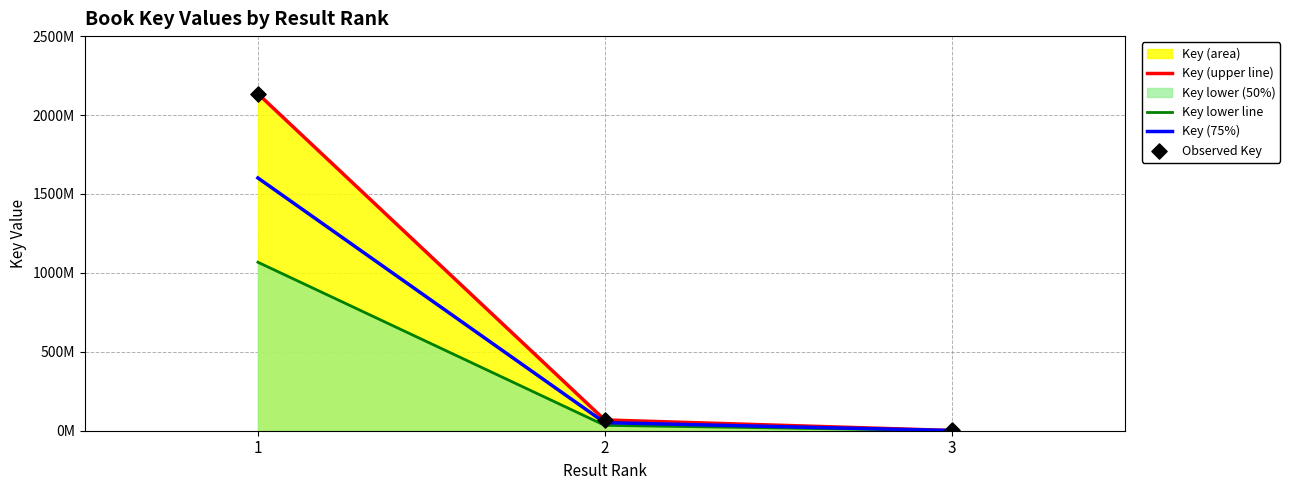

Which series has the widest spread of Y values?

Key (upper line)